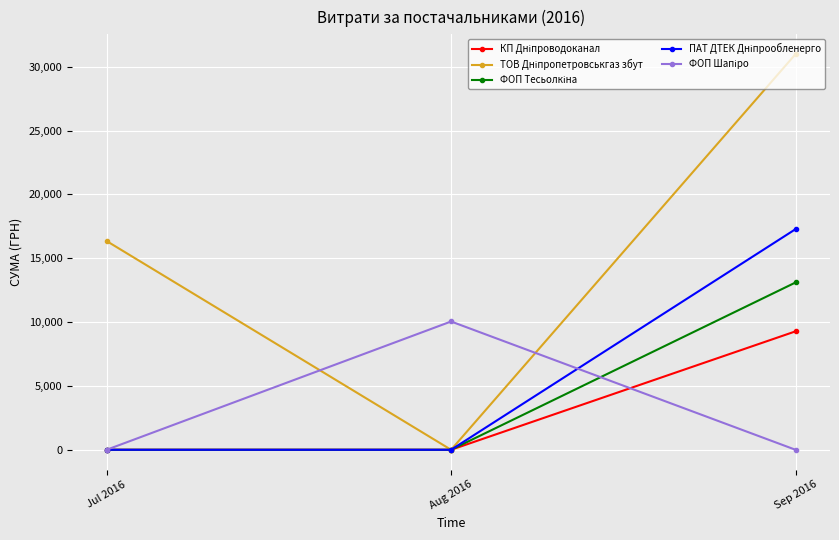

What is the label of the 3rd point from the left?

Sep 2016